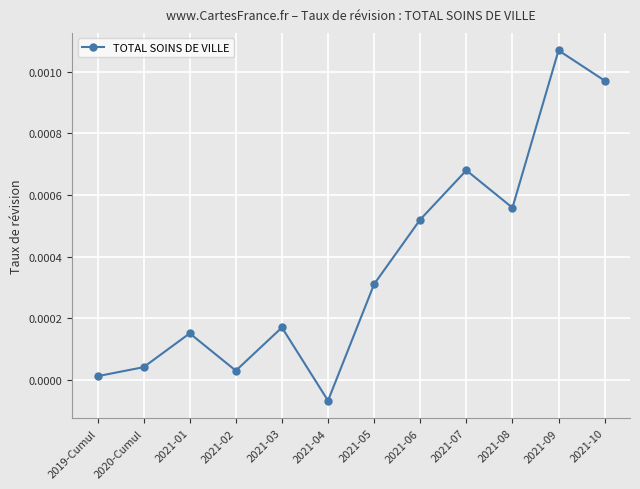

Which category has the highest value across all series?

2021-09